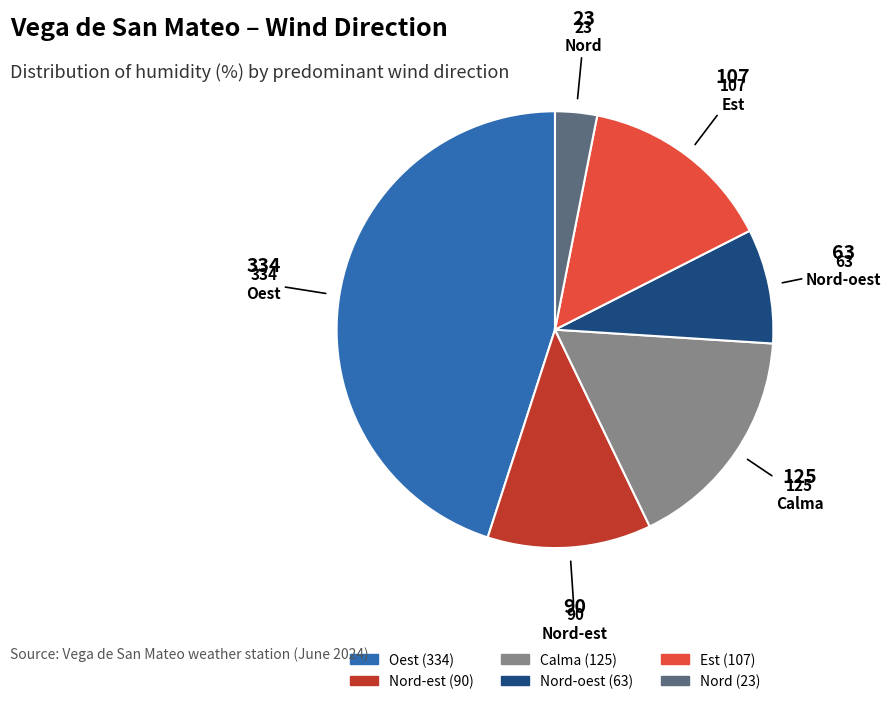

Is there a majority slice in this chart?

No